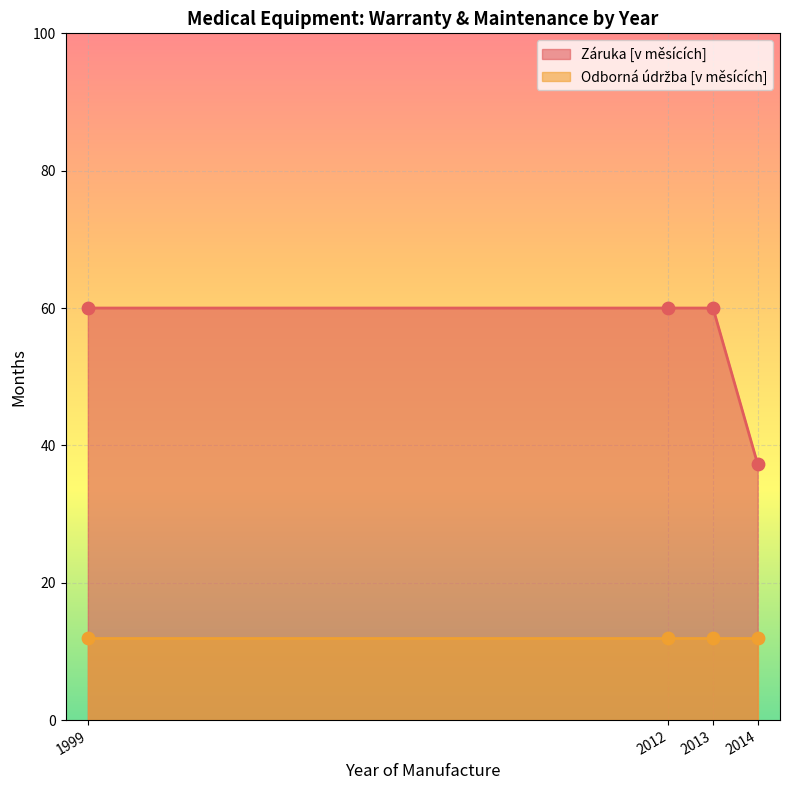

Which series has the largest total across all categories?

Záruka [v měsících]